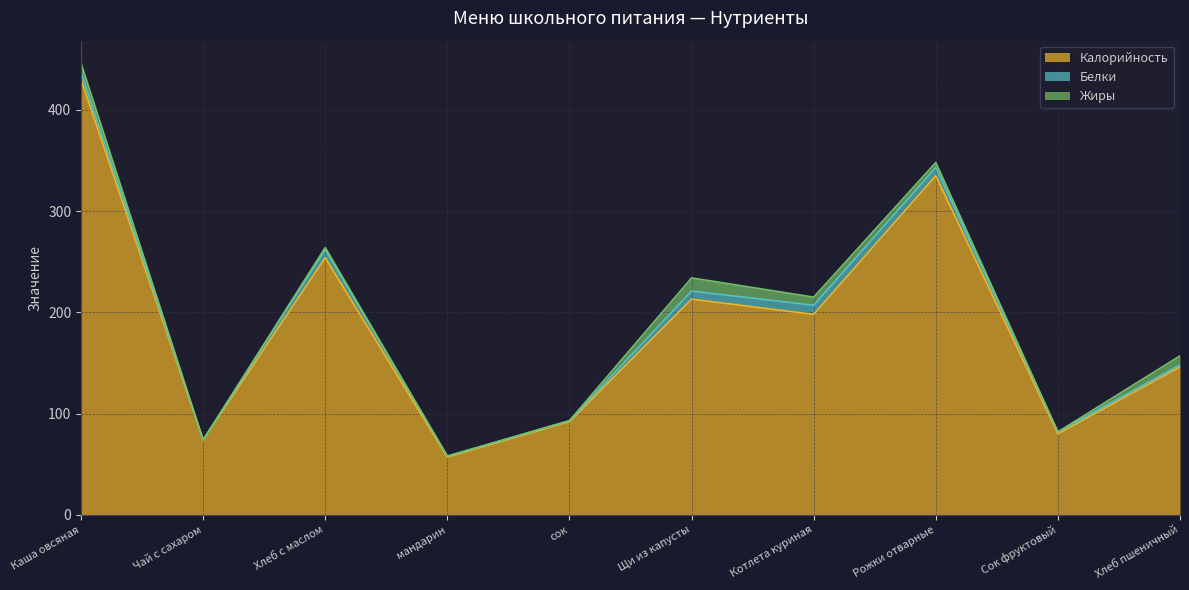

The value of Жиры at сок is 4. True or false?

False